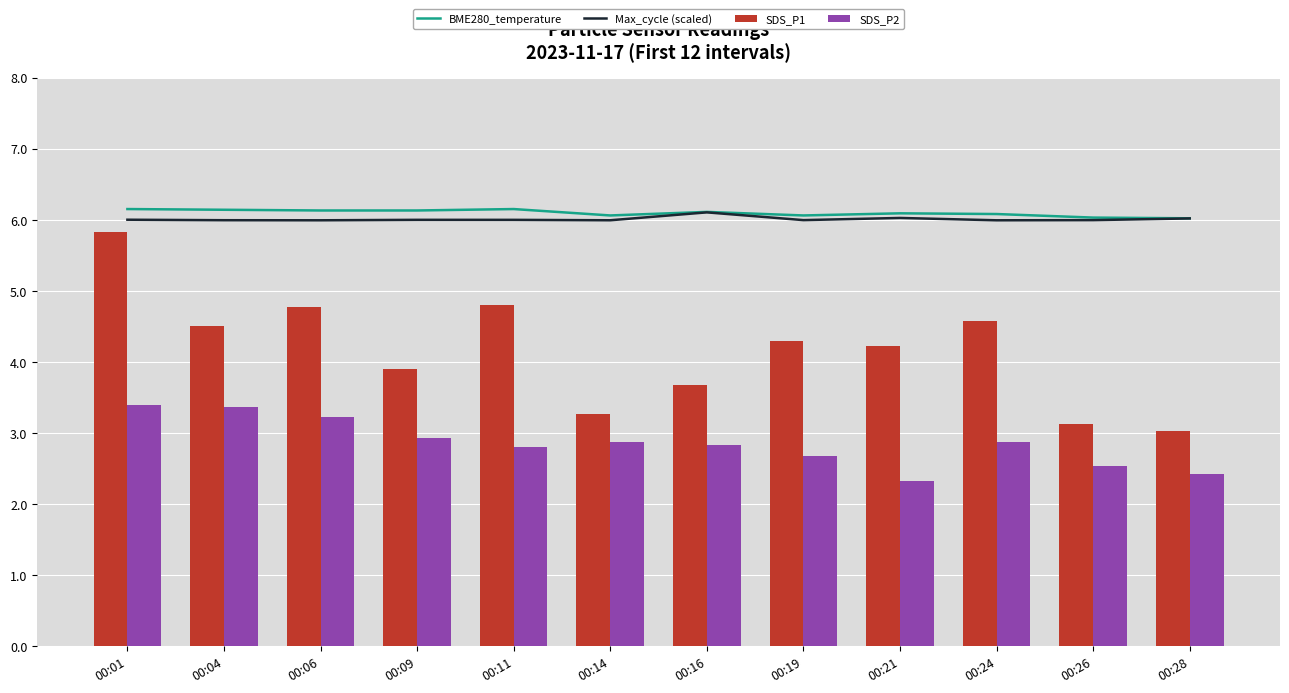

What is the difference between the BME280_temperature values at 00:16 and 00:28?

0.1